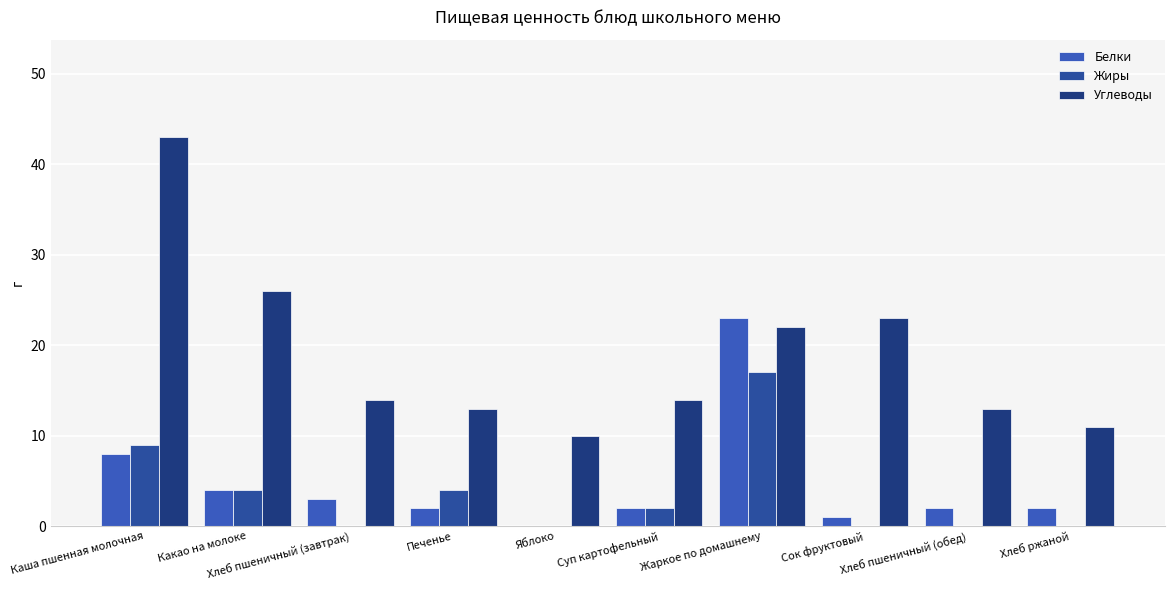

Which series has the largest total across all categories?

Углеводы